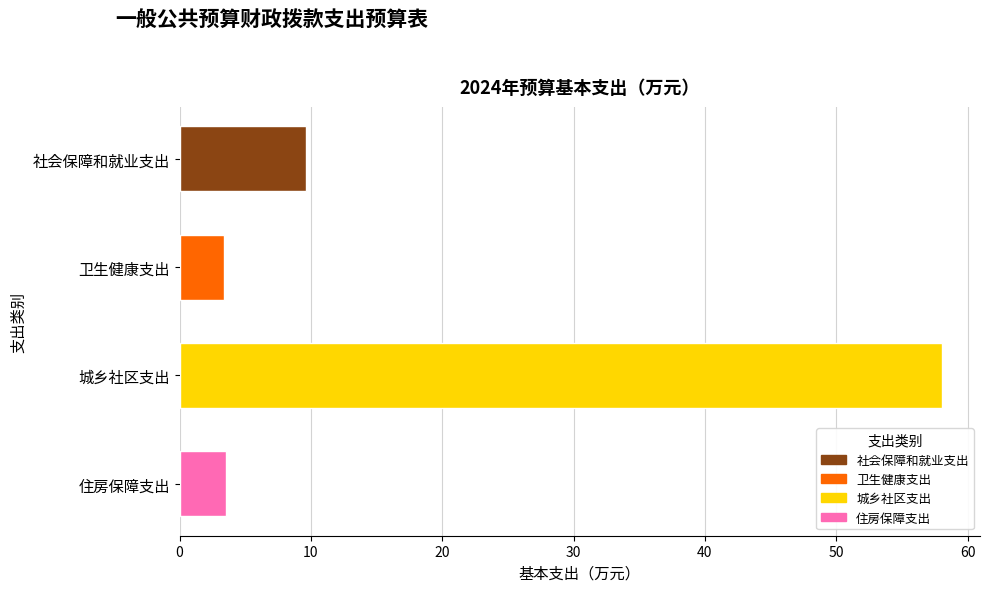

What value does the data have at 城乡社区支出?

58.0